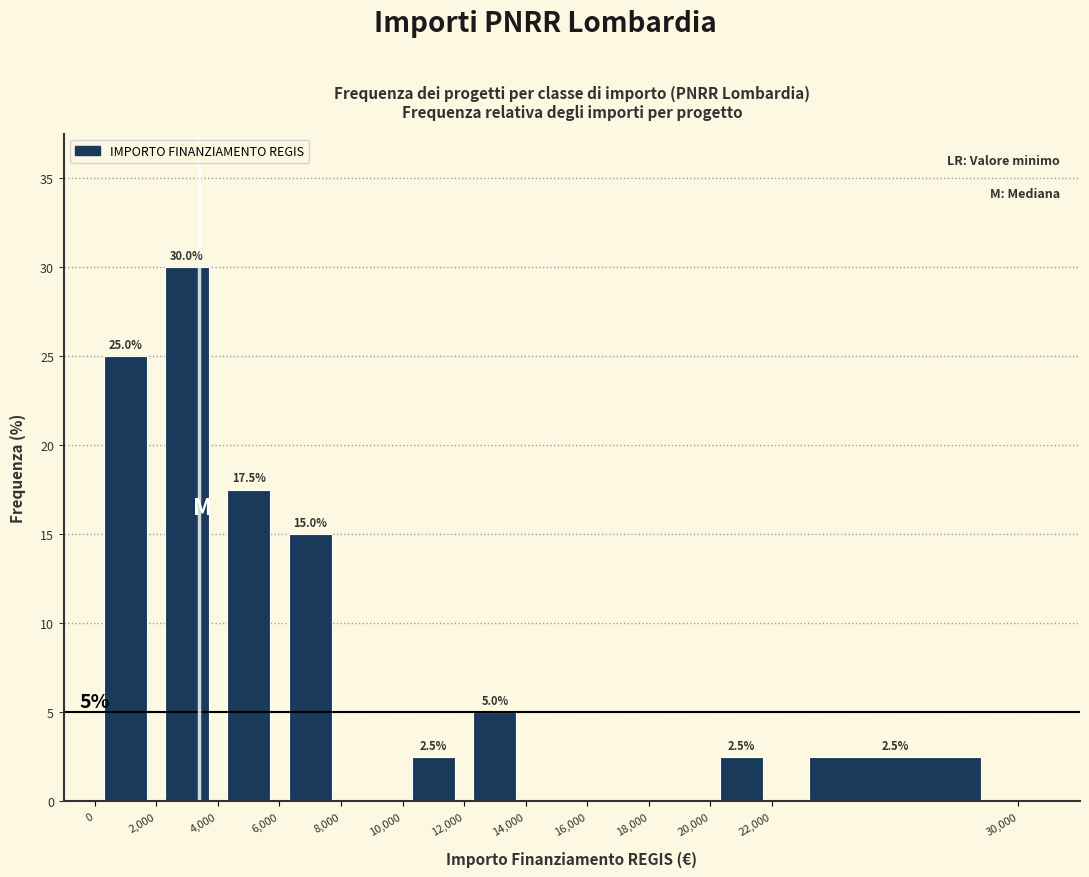

Which range on the x-axis has the tallest bar?

2,000 to 4,000